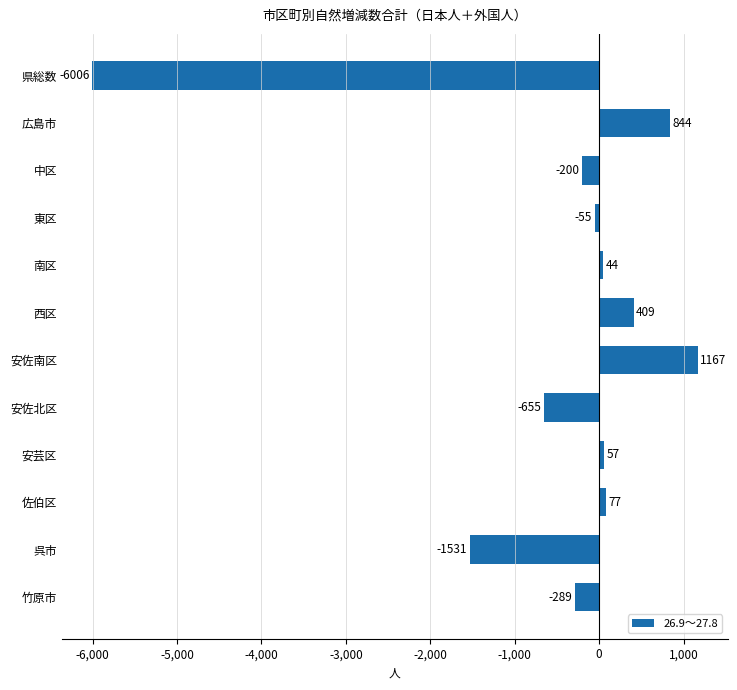

Which category has the lowest value across all series?

県総数